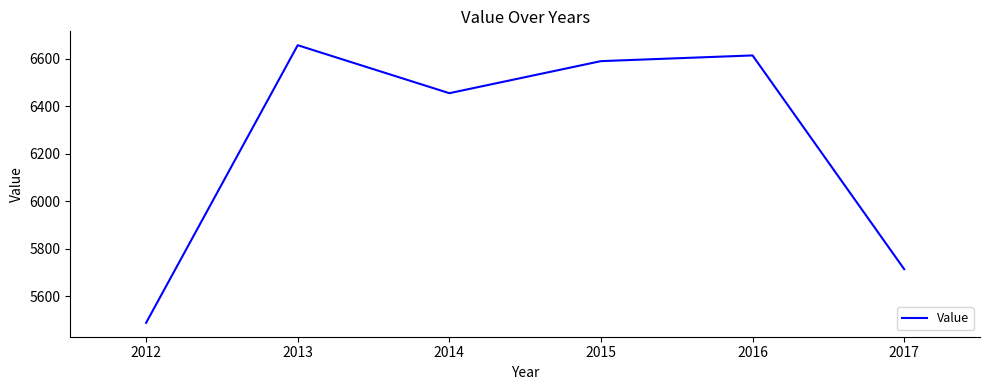

Reading left to right, transcribe all the data shown in this chart.

2012=5488	2013=6657	2014=6455	2015=6590	2016=6614	2017=5714